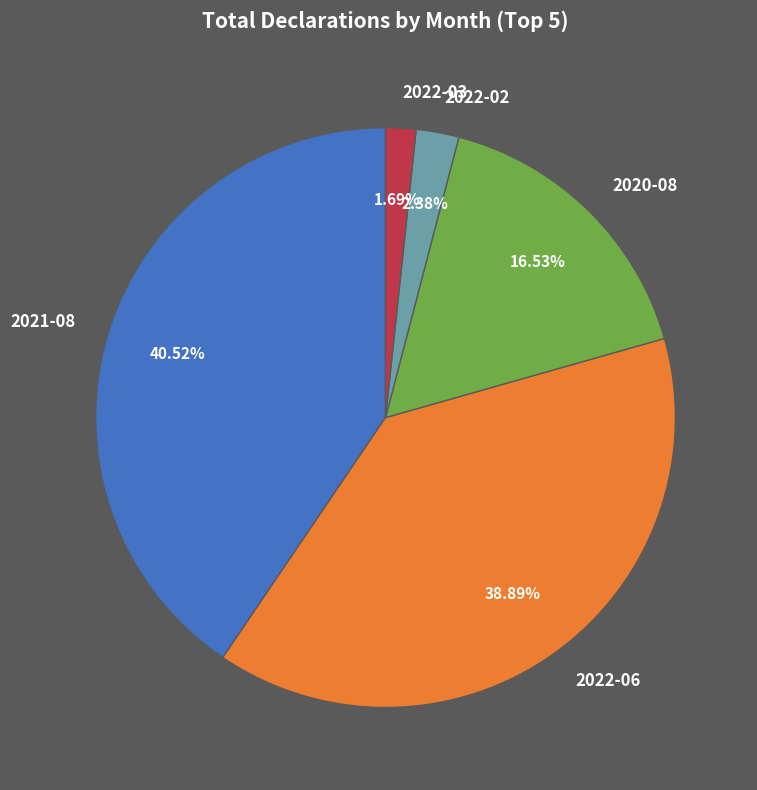

Is there any slice that represents more than half of the pie?

No